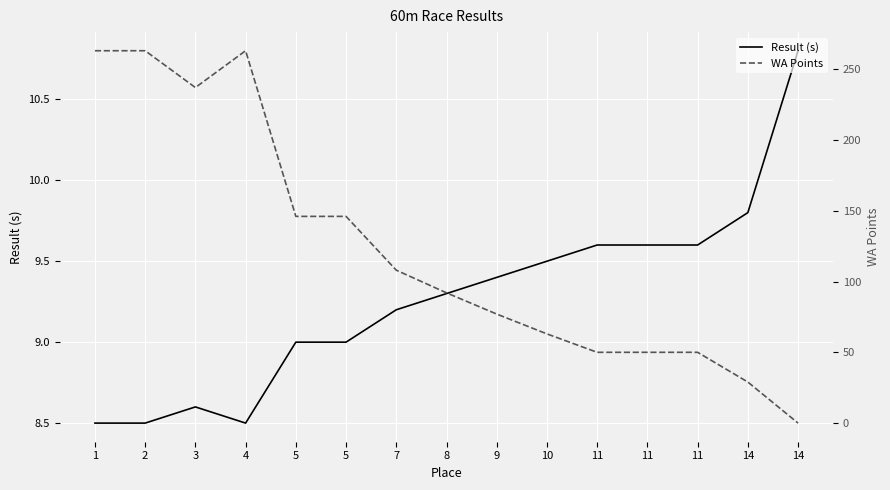

Which category has the highest value in the Result (s) series?

14